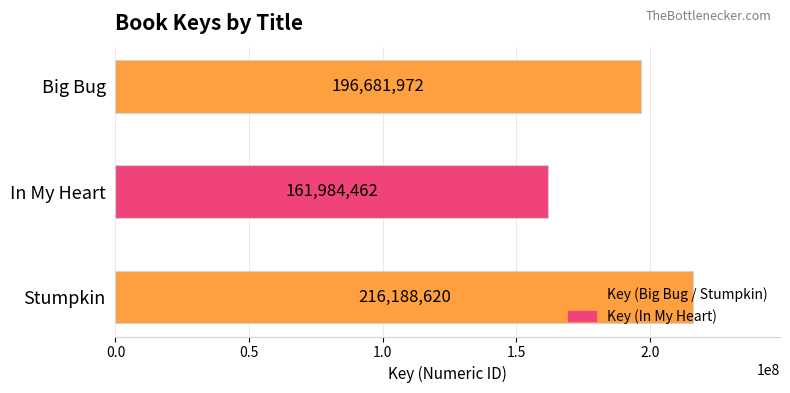

How many data points does each series have?

3